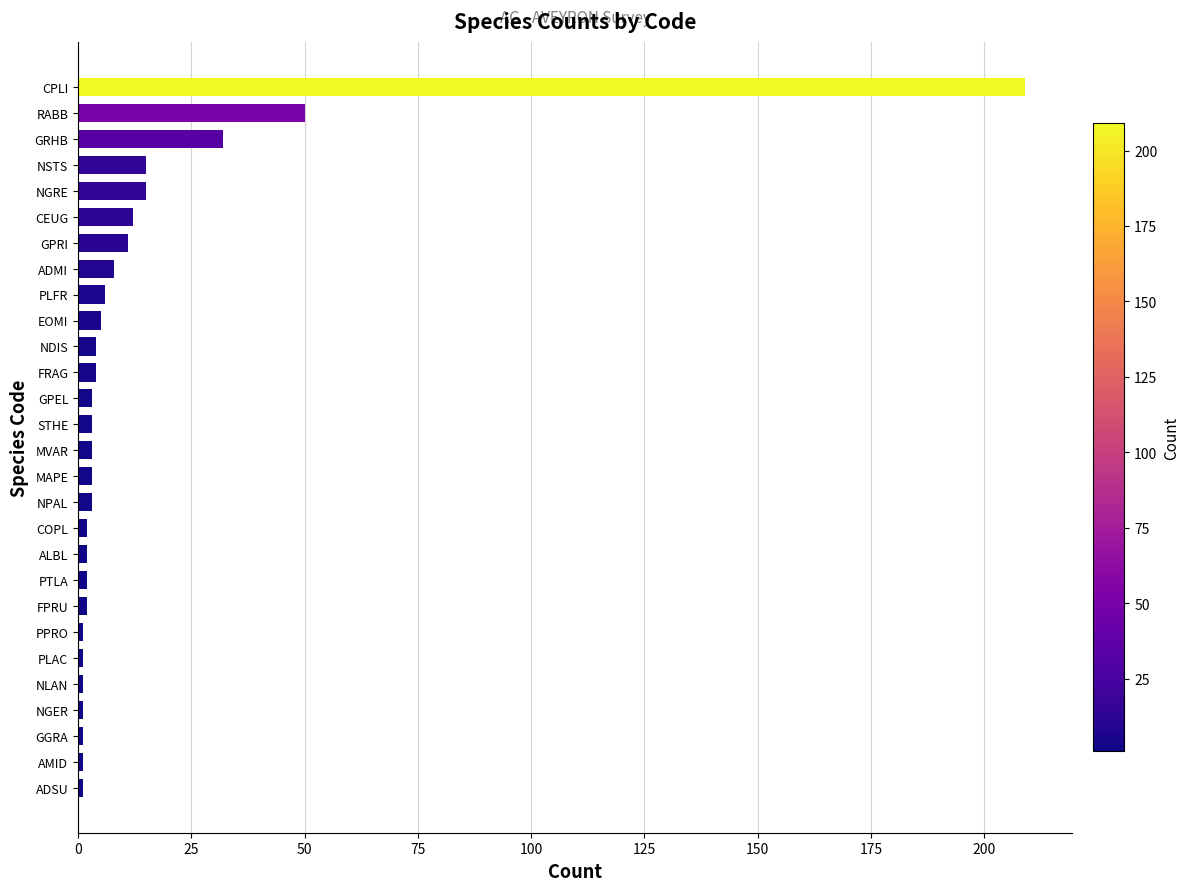

What is the sum of all values?

401